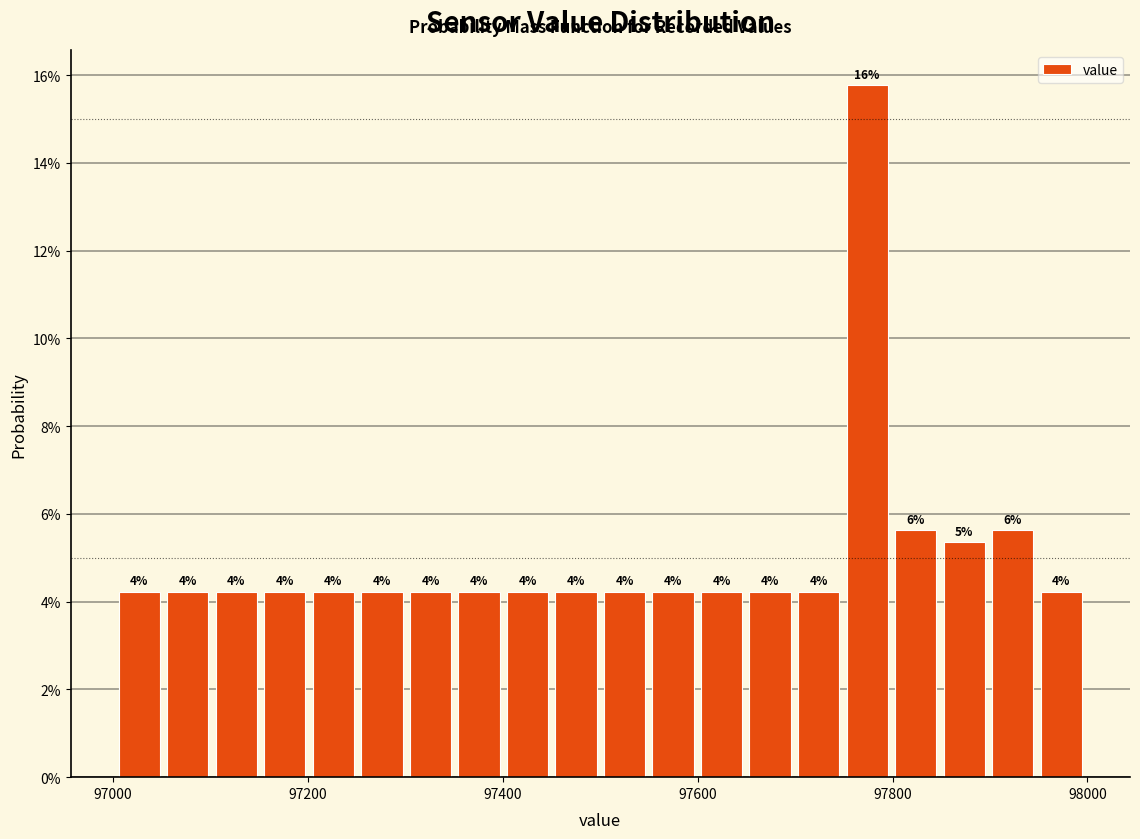

Read against the x-axis, roughly where is the centre of the tallest bar?

97780